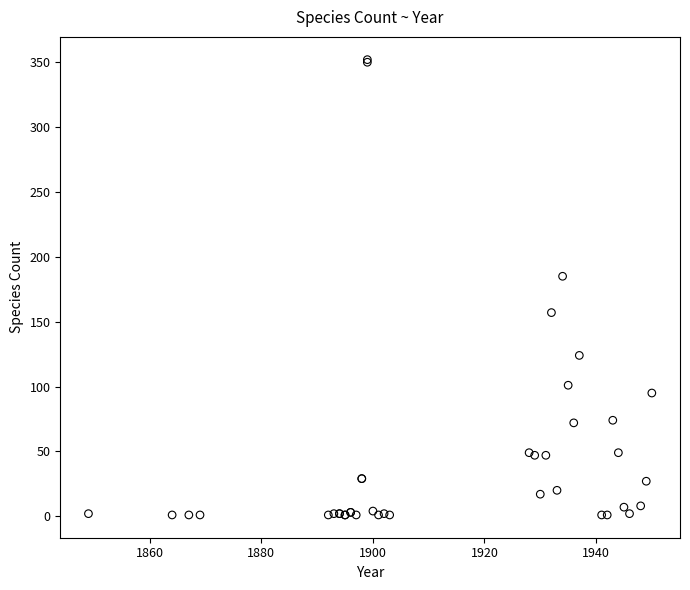

What Y value in the scatter plot is closest to 176?

185